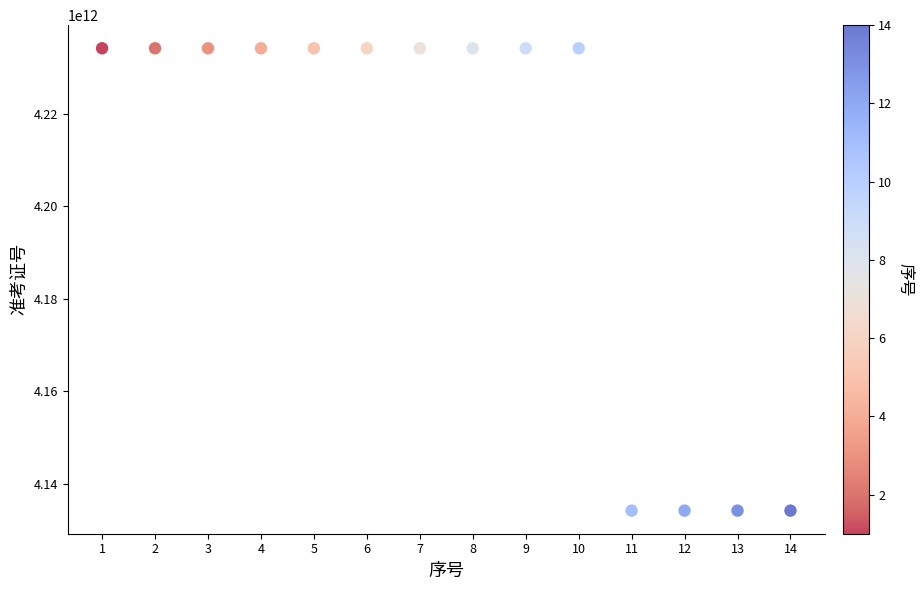

What is the range of Y values (max minus min)?

100000000989